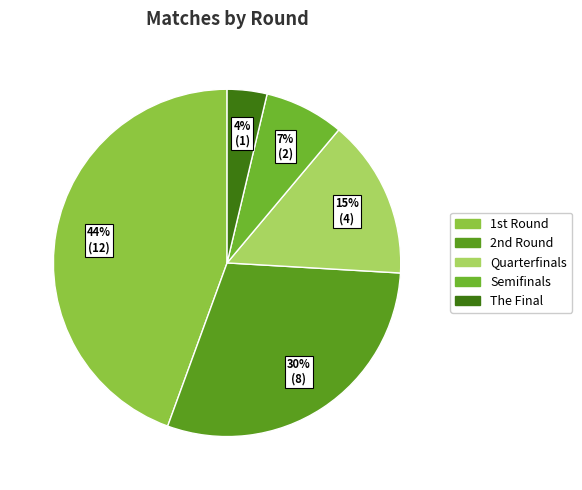

What is the largest slice in the pie chart?

1st Round